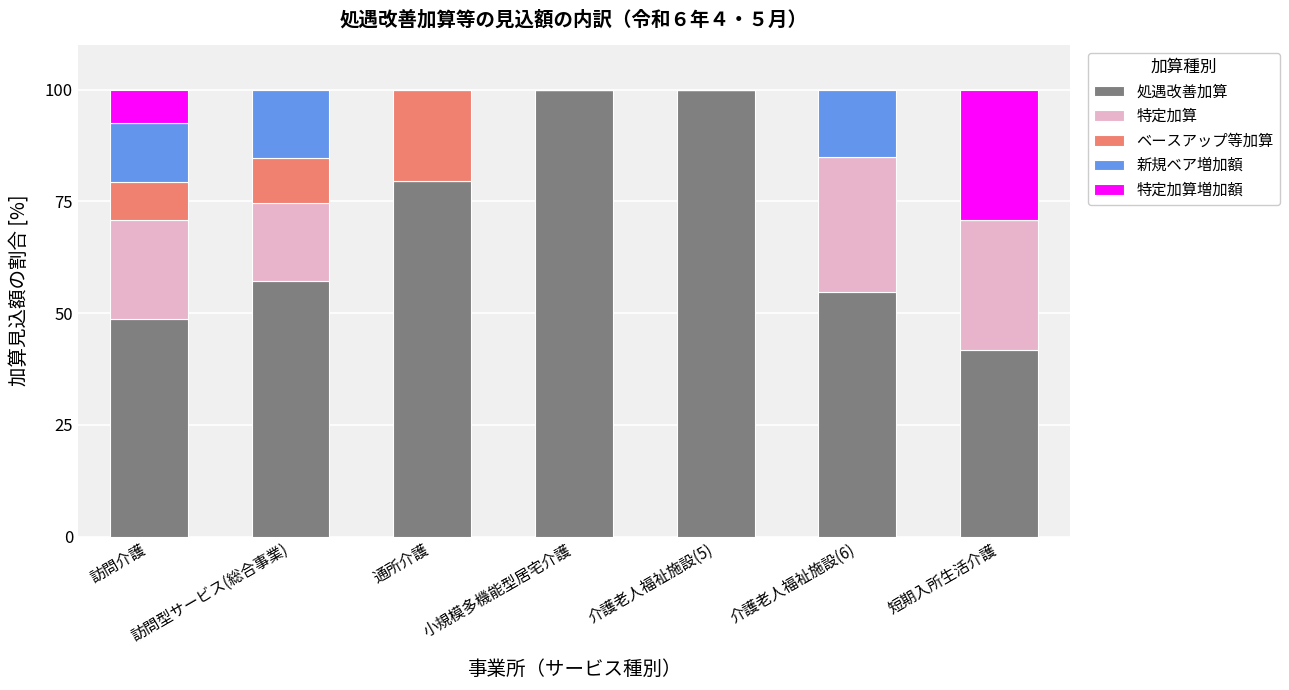

What is the sum of all 処遇改善加算 values?

481.7